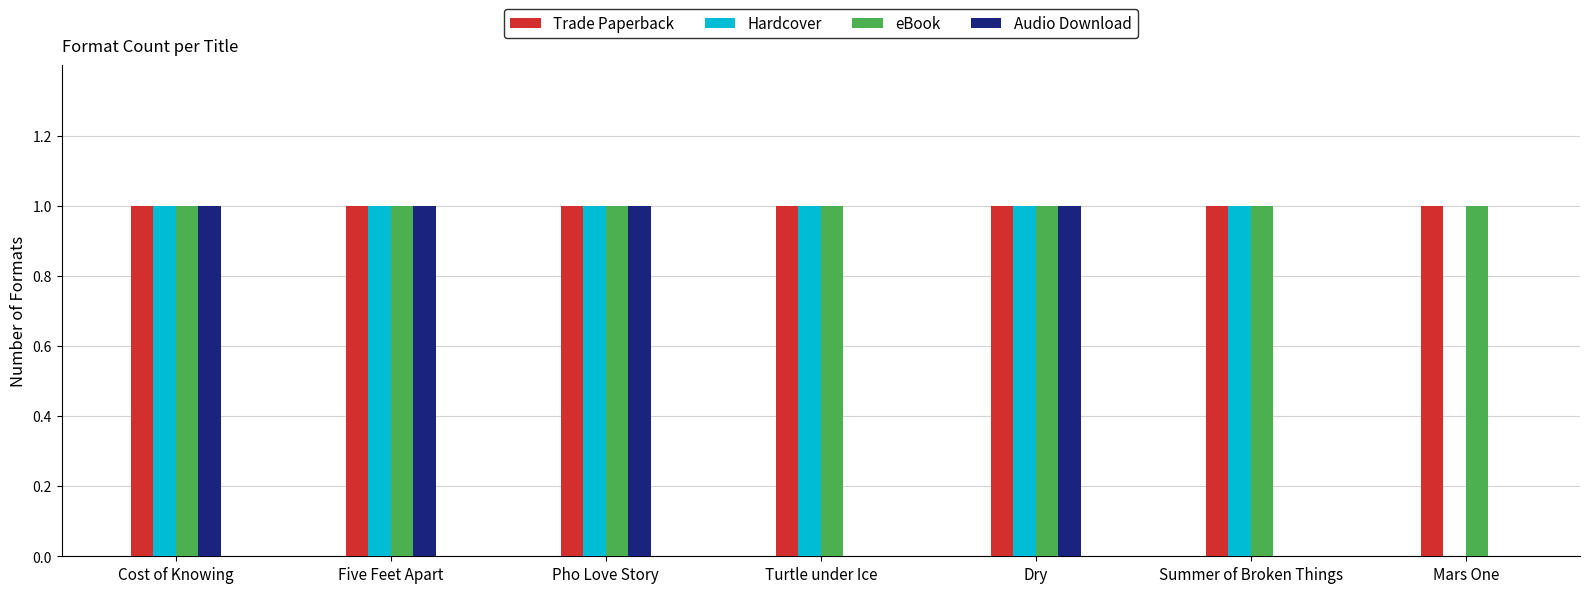

What is the total value across all series at Dry?

4